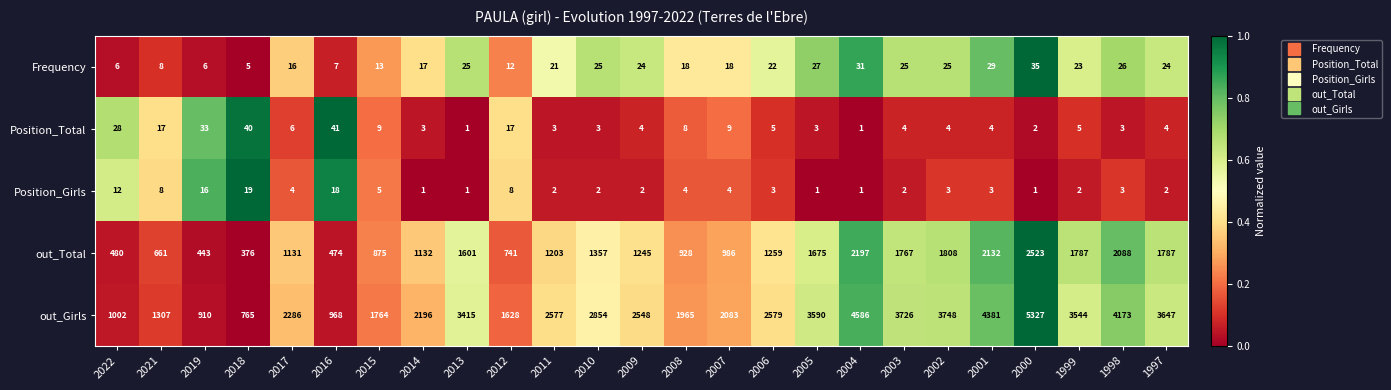

What is the maximum value for Frequency?

35